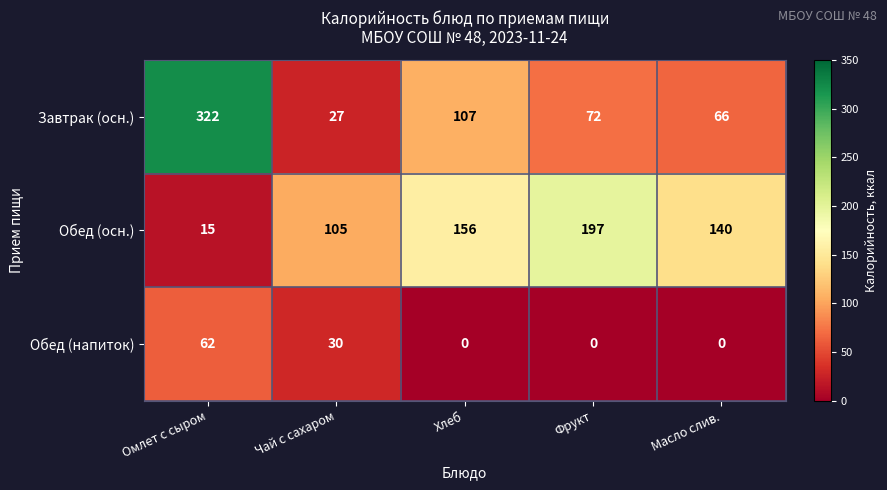

What is the spread (max minus min) of values at Фрукт?

197